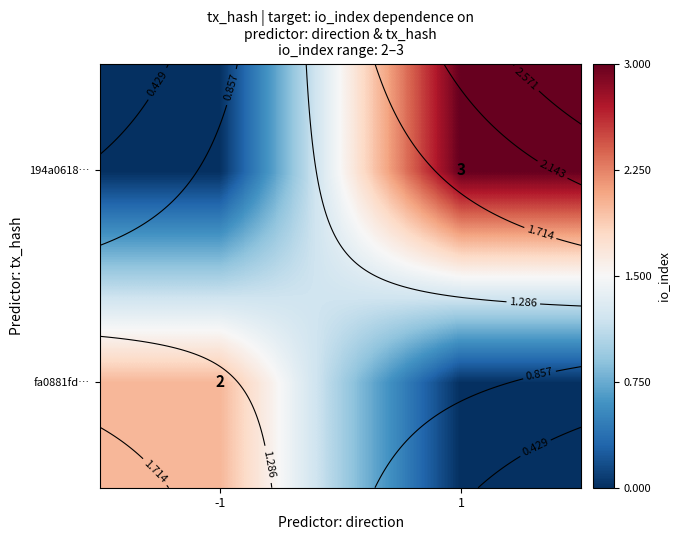

The fa0881fd… series shows 0 at 1. True or false?

True